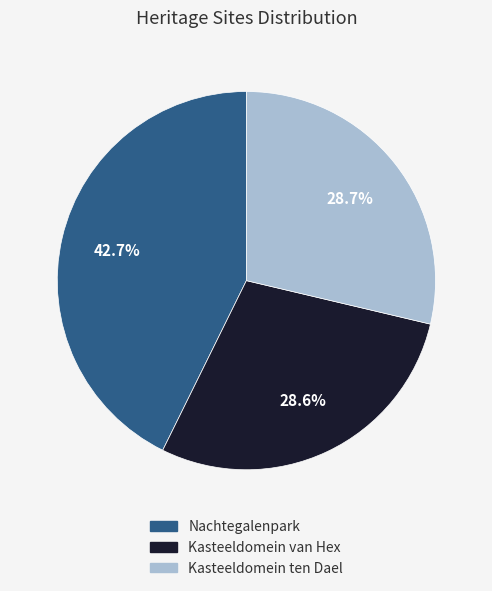

Is it true that Nachtegalenpark is 30% of the pie?

False